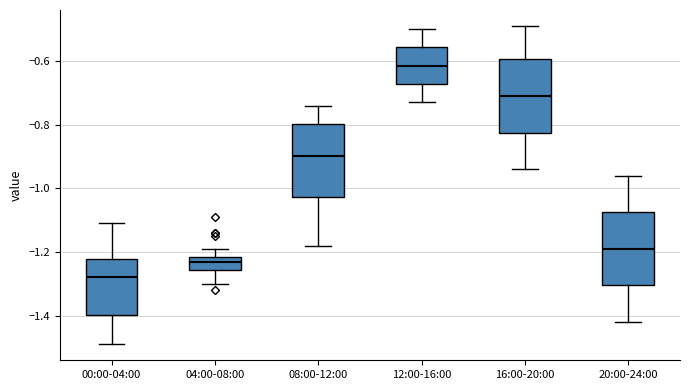

Reading left to right, transcribe this box plot: for each box, give where its median line is, the range the box spans, and where its two whiskers end, as read against the y-axis. The values are not printed on the chart, so give them approximately, as read against the axis.

00:00-04:00: median -1.28, box -1.40 to -1.22, whiskers -1.48 to -1.10
04:00-08:00: median -1.22 (inside the box), box -1.26 to -1.22, whiskers -1.30 to -1.18
08:00-12:00: median -0.90, box -1.02 to -0.80, whiskers -1.18 to -0.74
12:00-16:00: median -0.62, box -0.68 to -0.56, whiskers -0.72 to -0.50
16:00-20:00: median -0.70, box -0.82 to -0.60, whiskers -0.94 to -0.48
20:00-24:00: median -1.18, box -1.30 to -1.08, whiskers -1.42 to -0.96